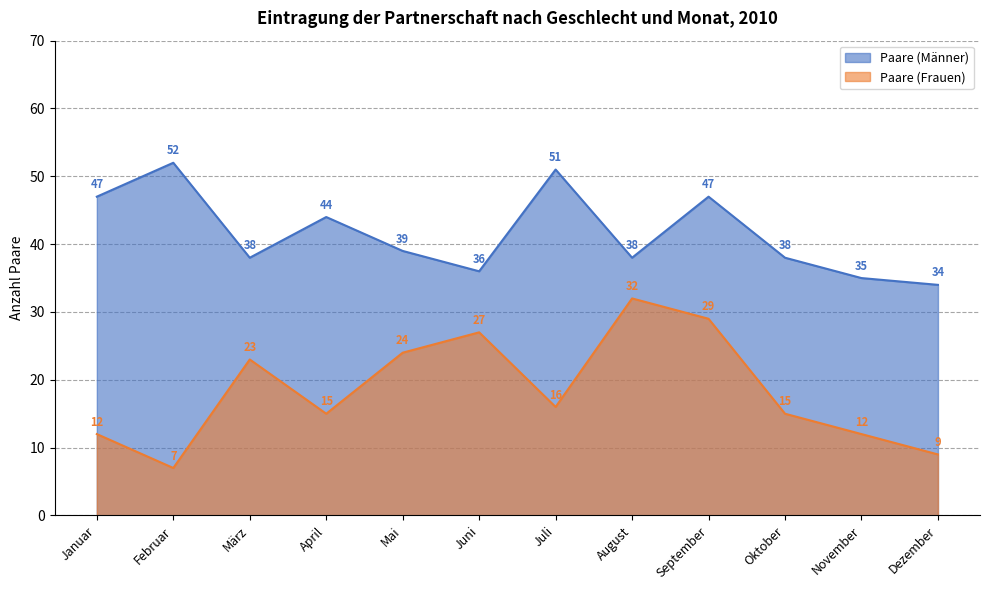

At which category is the sum across all series the highest?

September